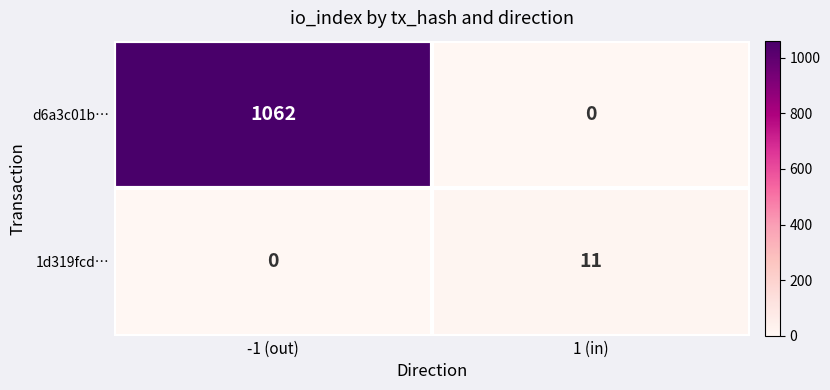

At -1 (out), list the series in order from largest to smallest.

d6a3c01b…, 1d319fcd…